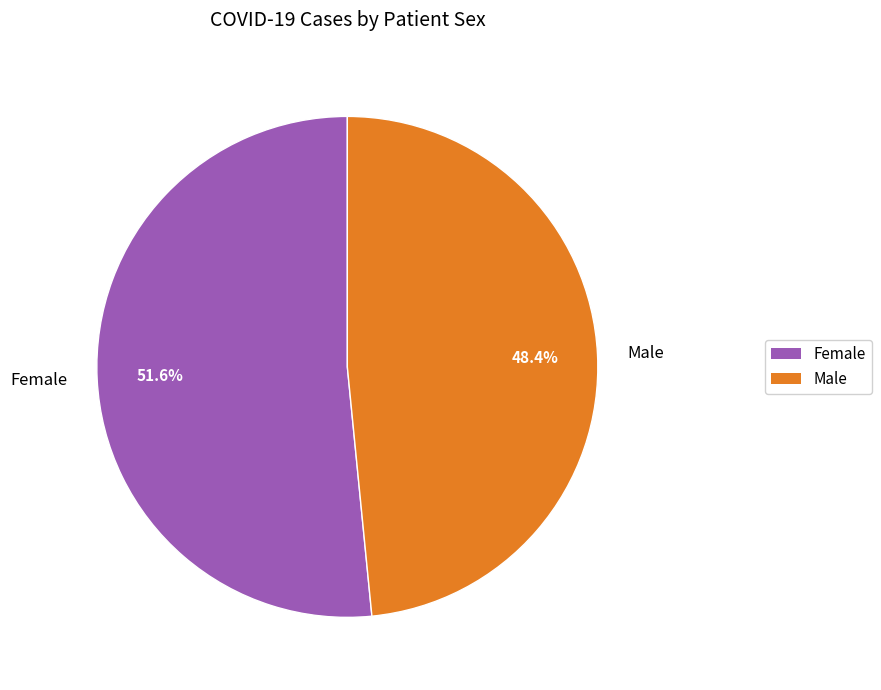

Which slice is the smallest?

Male